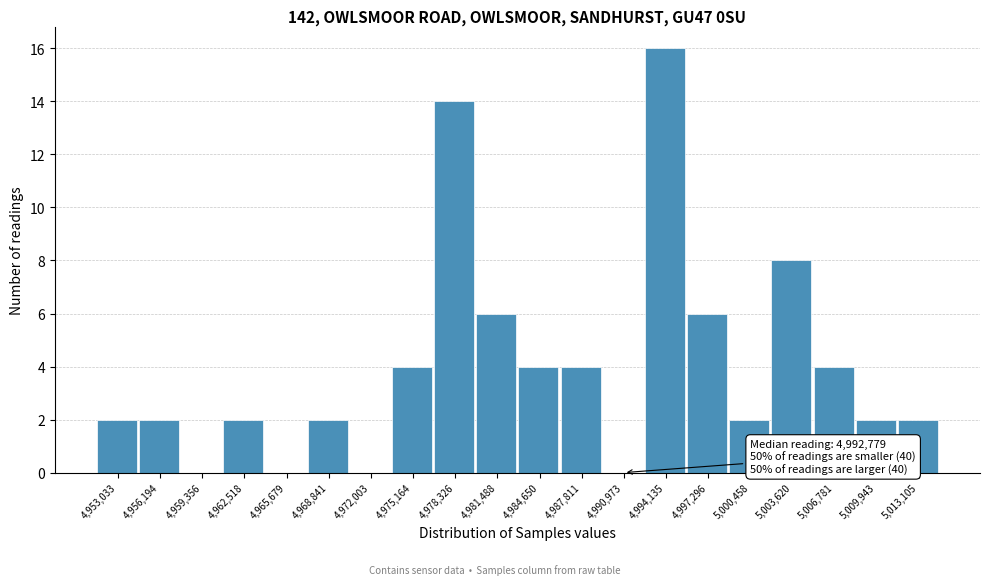

Reading left to right, list all the values displayed in this chart.

4,953,033=2	4,956,194=2	4,959,356=0	4,962,518=2	4,965,679=0	4,968,841=2	4,972,003=0	4,975,164=4	4,978,326=14	4,981,488=6	4,984,650=4	4,987,811=4	4,990,973=0	4,994,135=16	4,997,296=6	5,000,458=2	5,003,620=8	5,006,781=4	5,009,943=2	5,013,105=2